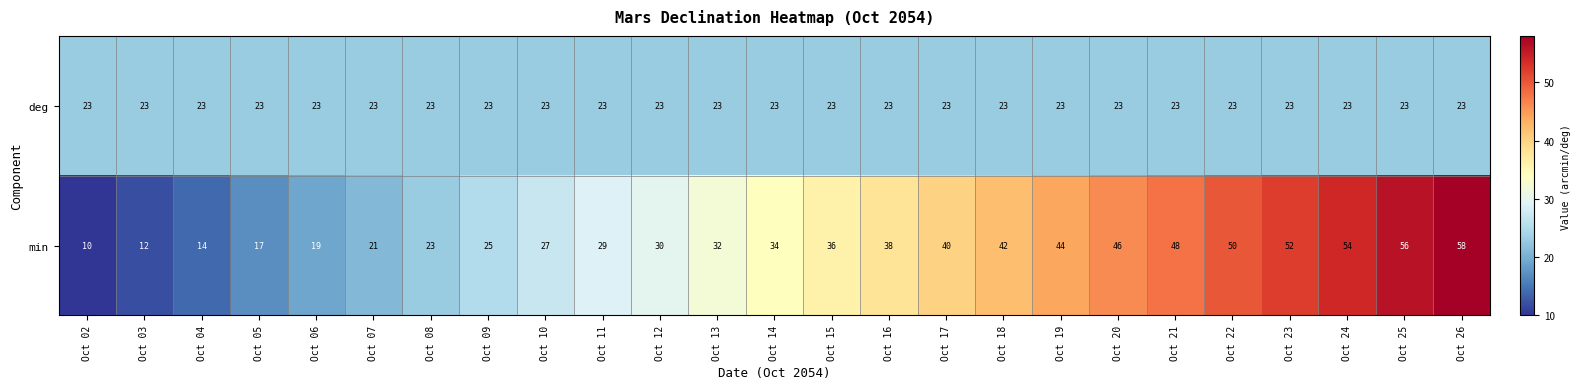

Is it true that min equals 30 at Oct 21?

False